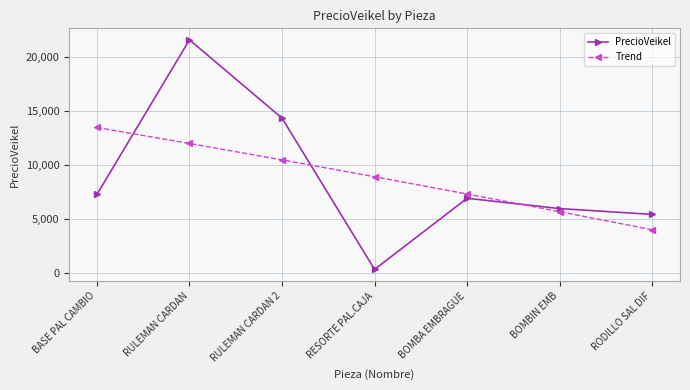

The value of Trend at RODILLO SAL DIF is 4026.7. True or false?

True